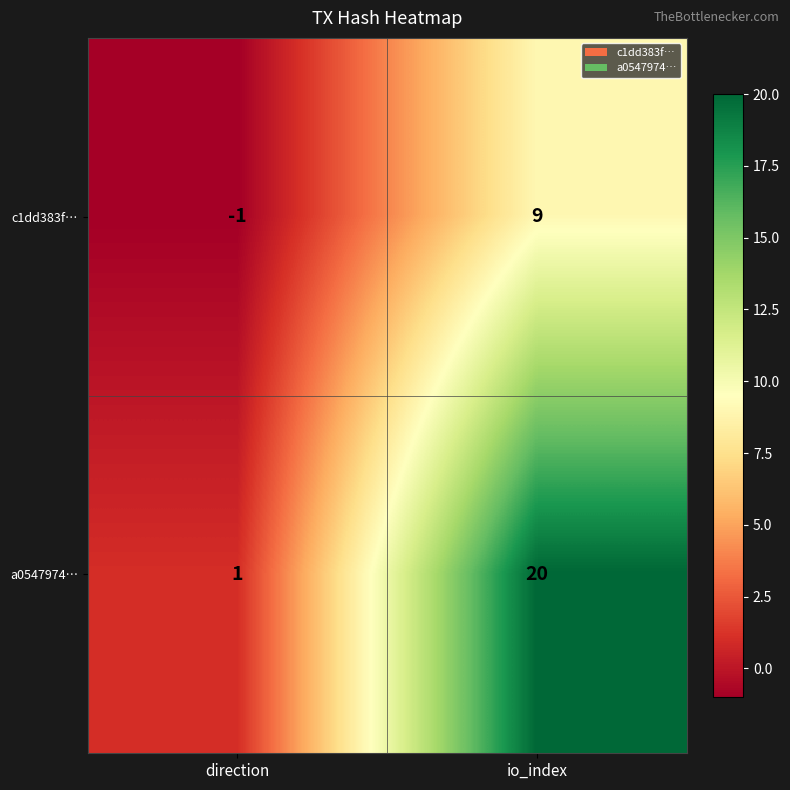

How many series are shown in this chart?

2